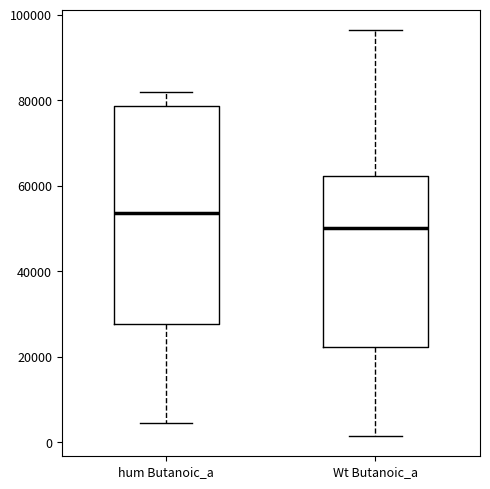

Reading left to right, transcribe this box plot: for each box, give where its median line is, the range the box spans, and where its two whiskers end, as read against the y-axis. The values are not printed on the chart, so give them approximately, as read against the axis.

hum Butanoic_a: median 54000, box 28000 to 78000, whiskers 4000 to 82000
Wt Butanoic_a: median 50000, box 22000 to 62000, whiskers 2000 to 96000